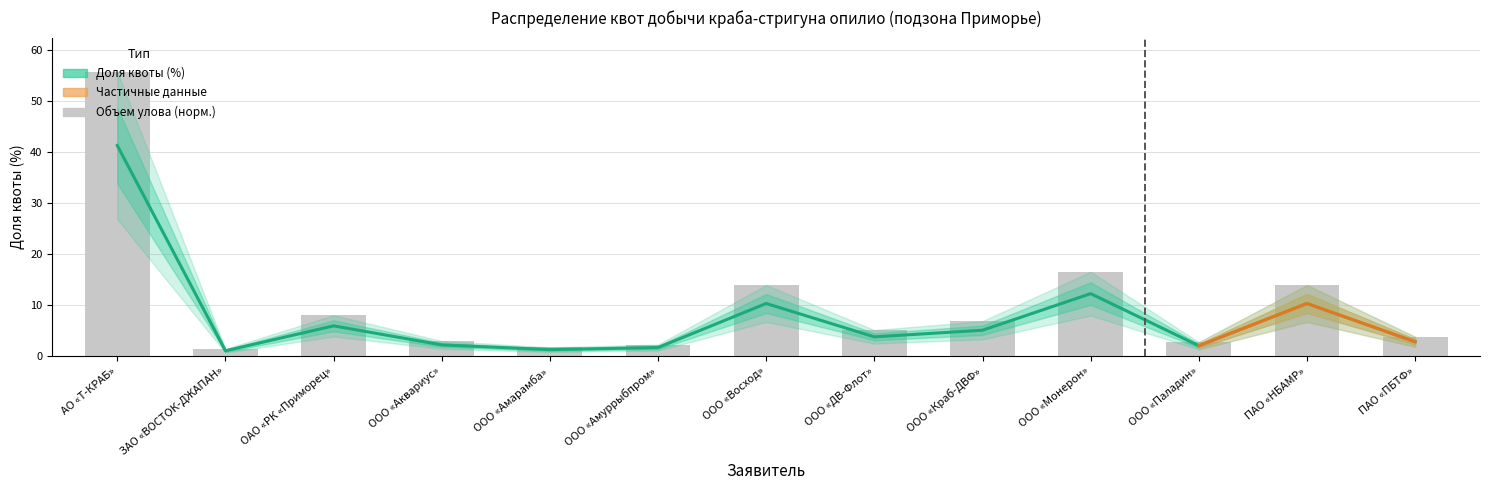

Which category has the lowest value across all series?

ЗАО «ВОСТОК-ДЖАПАН»